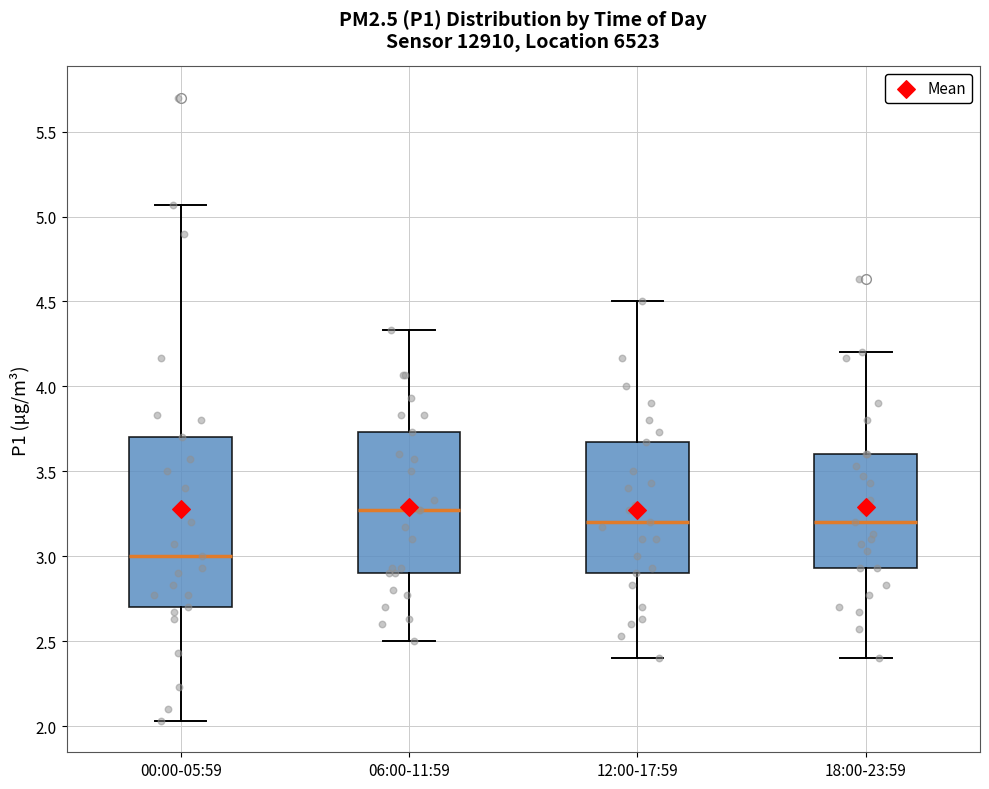

Reading left to right, read every box against the y-axis: the position of its median line, the range the box covers, and the ends of its whiskers. The values are not printed on the chart, so give them approximately, as read against the axis.

00:00-05:59: median 3.00, box 2.70 to 3.70, whiskers 2.05 to 5.05
06:00-11:59: median 3.25, box 2.90 to 3.75, whiskers 2.50 to 4.35
12:00-17:59: median 3.20, box 2.90 to 3.65, whiskers 2.40 to 4.50
18:00-23:59: median 3.20, box 2.95 to 3.60, whiskers 2.40 to 4.20